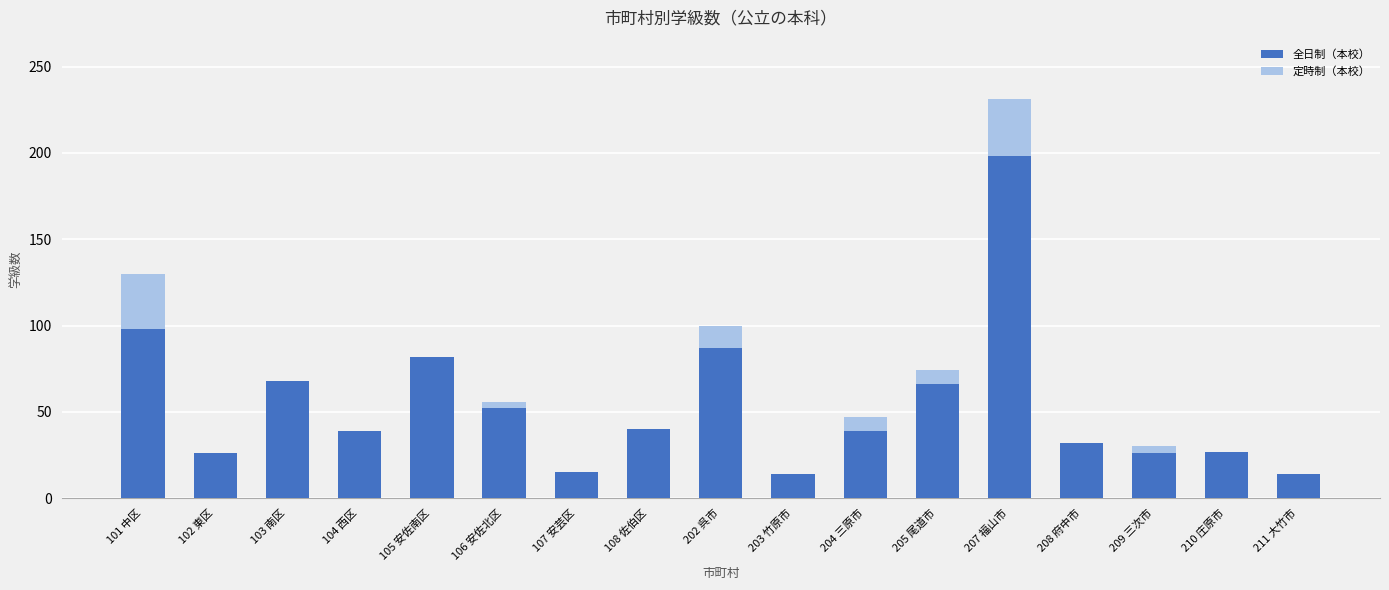

True or false: 全日制（本校） has a value of 15 at 102 東区.

False